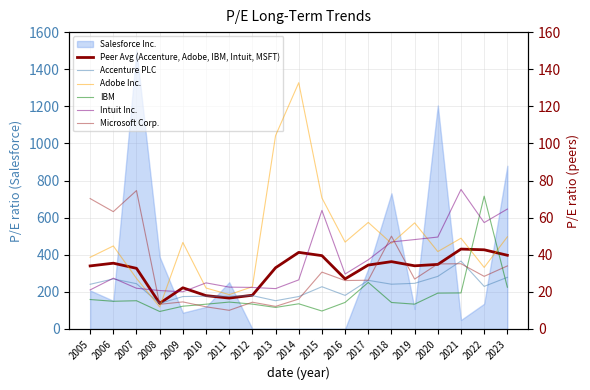

True or false: IBM has more than 2 interior local peaks.

True